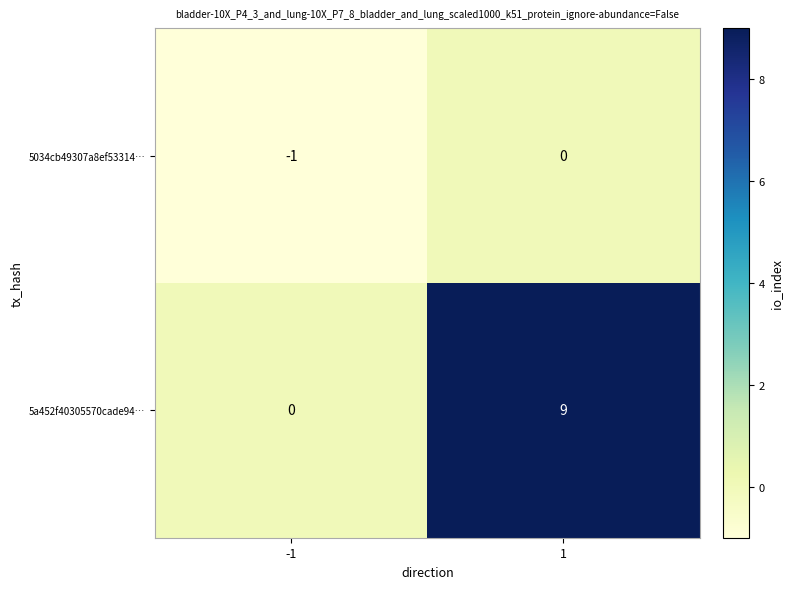

Is the value of 5a452f40305570cade94… at -1 greater than the value of 5034cb49307a8ef53314… at -1?

Yes